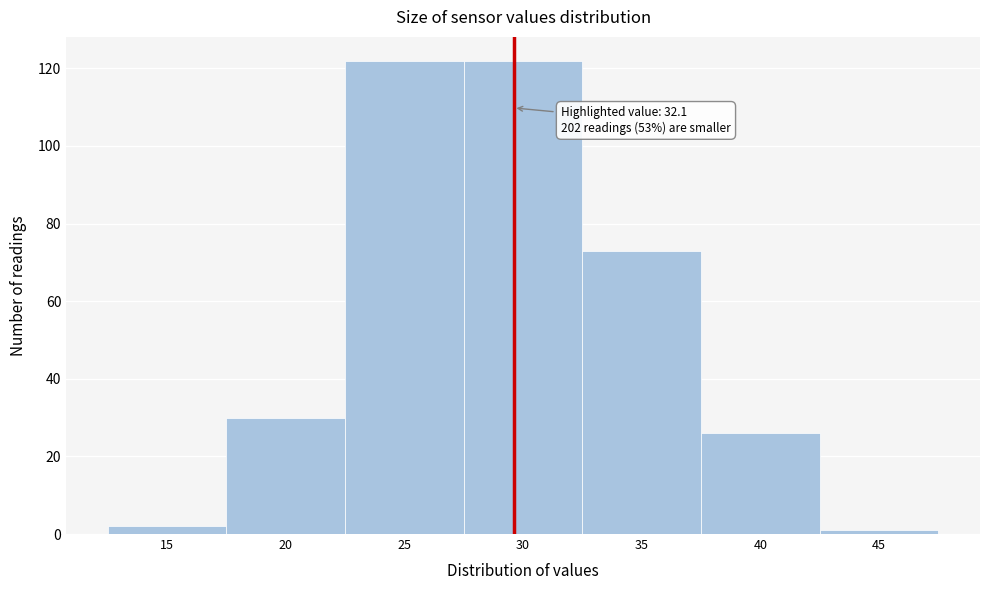

Reading left to right, list all the values displayed in this chart.

2	30	122	122	73	26	1